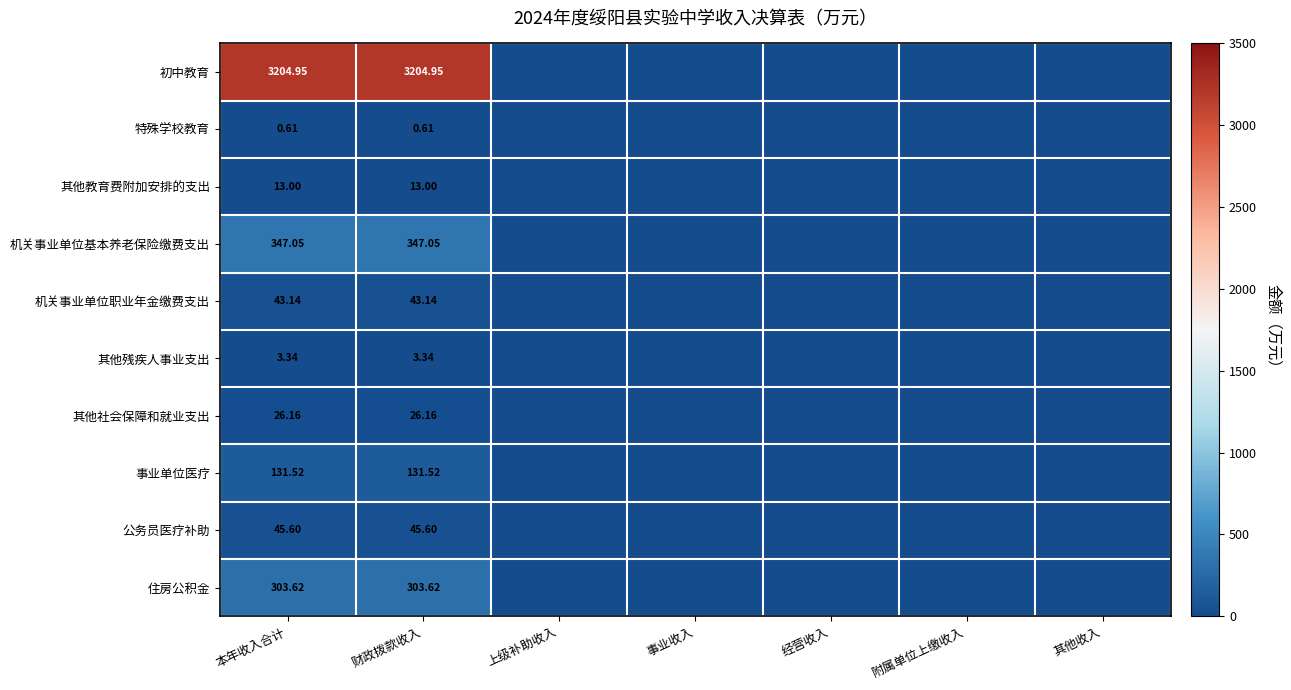

List the labels in order of 初中教育 value, largest first.

本年收入合计, 财政拨款收入, 上级补助收入, 事业收入, 经营收入, 附属单位上缴收入, 其他收入